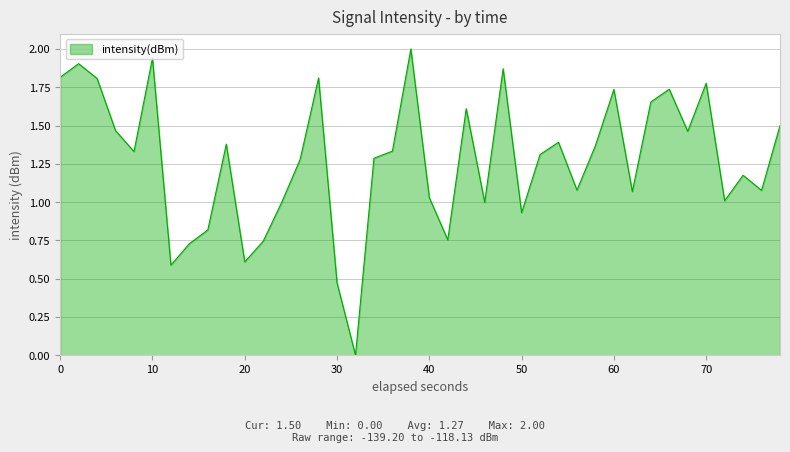

What is the difference between the maximum and minimum values?

2.0